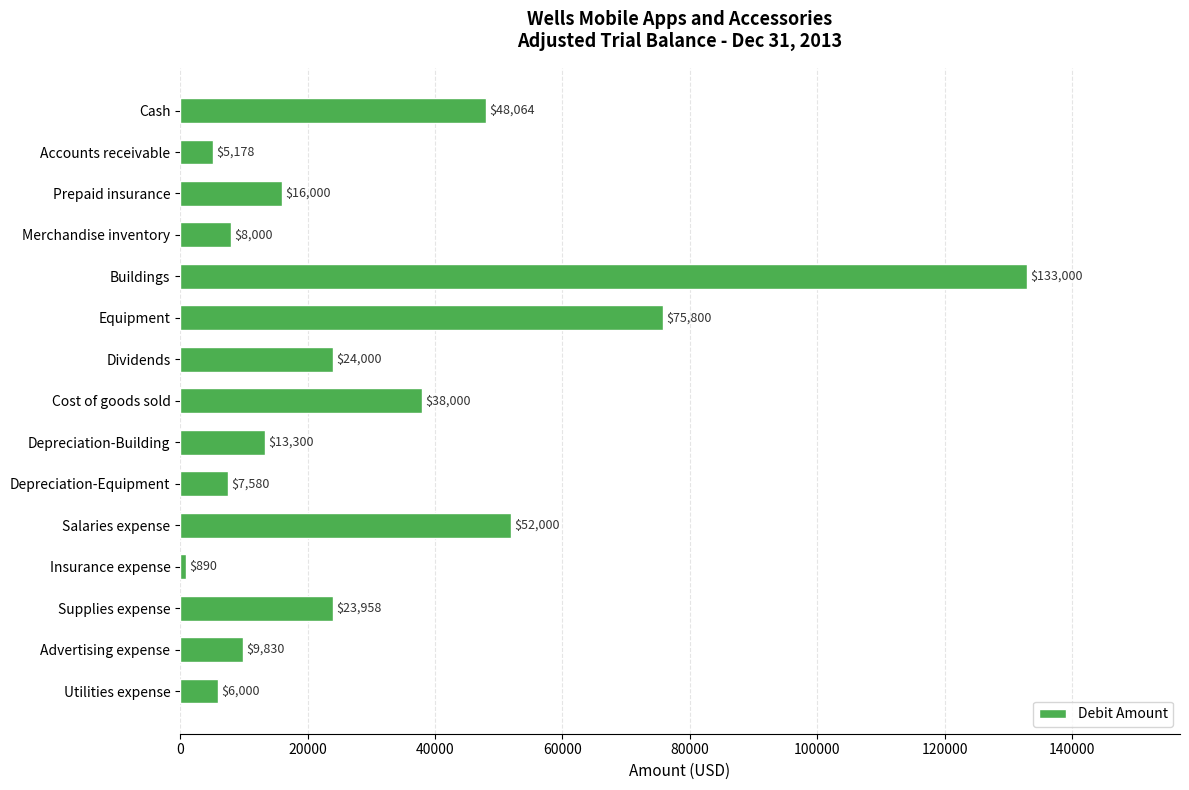

What is the label of the 15th bar from the top?

Utilities expense